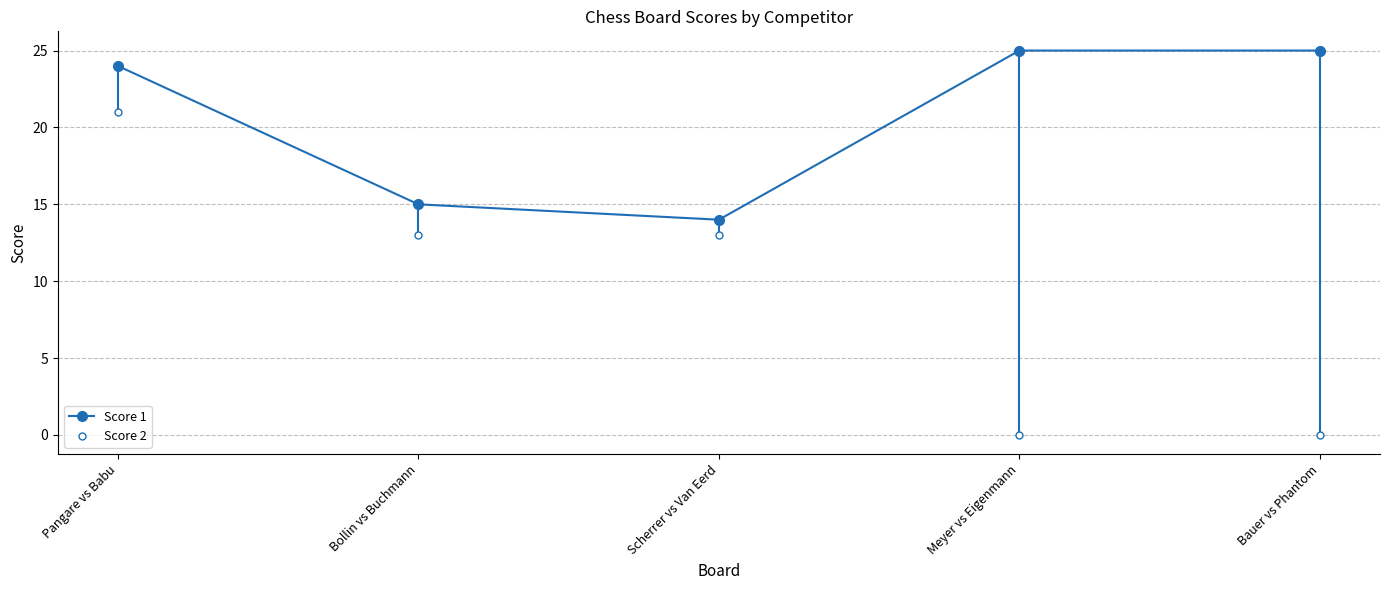

Is this an area chart (filled region under the line)?

No